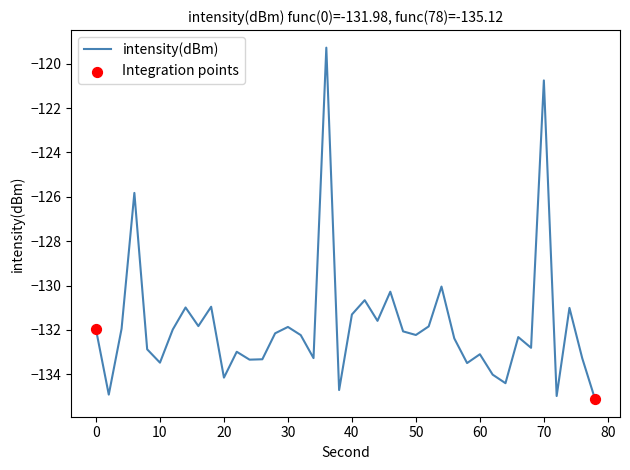

What is the difference between the maximum and minimum values?

15.8